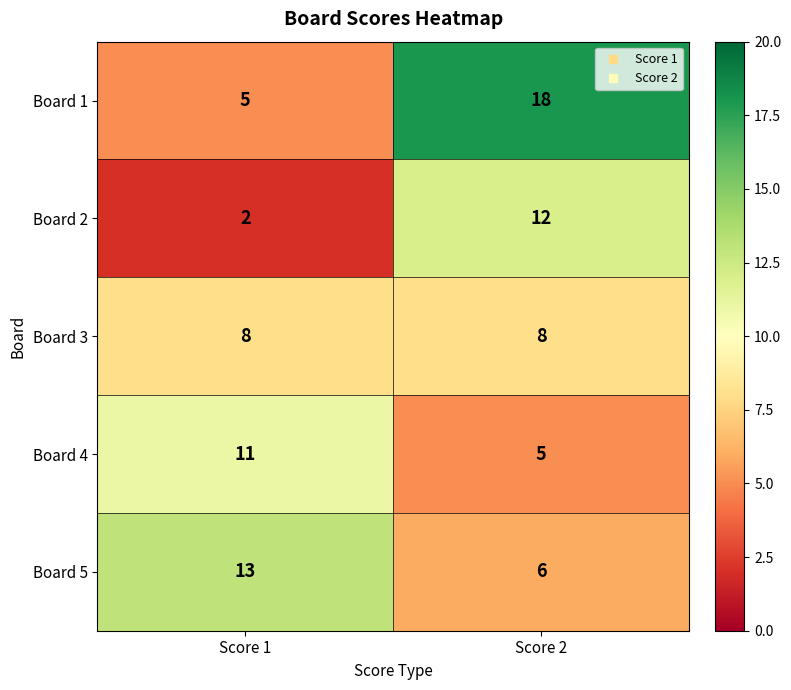

At which label does Board 2 reach its minimum?

Score 1